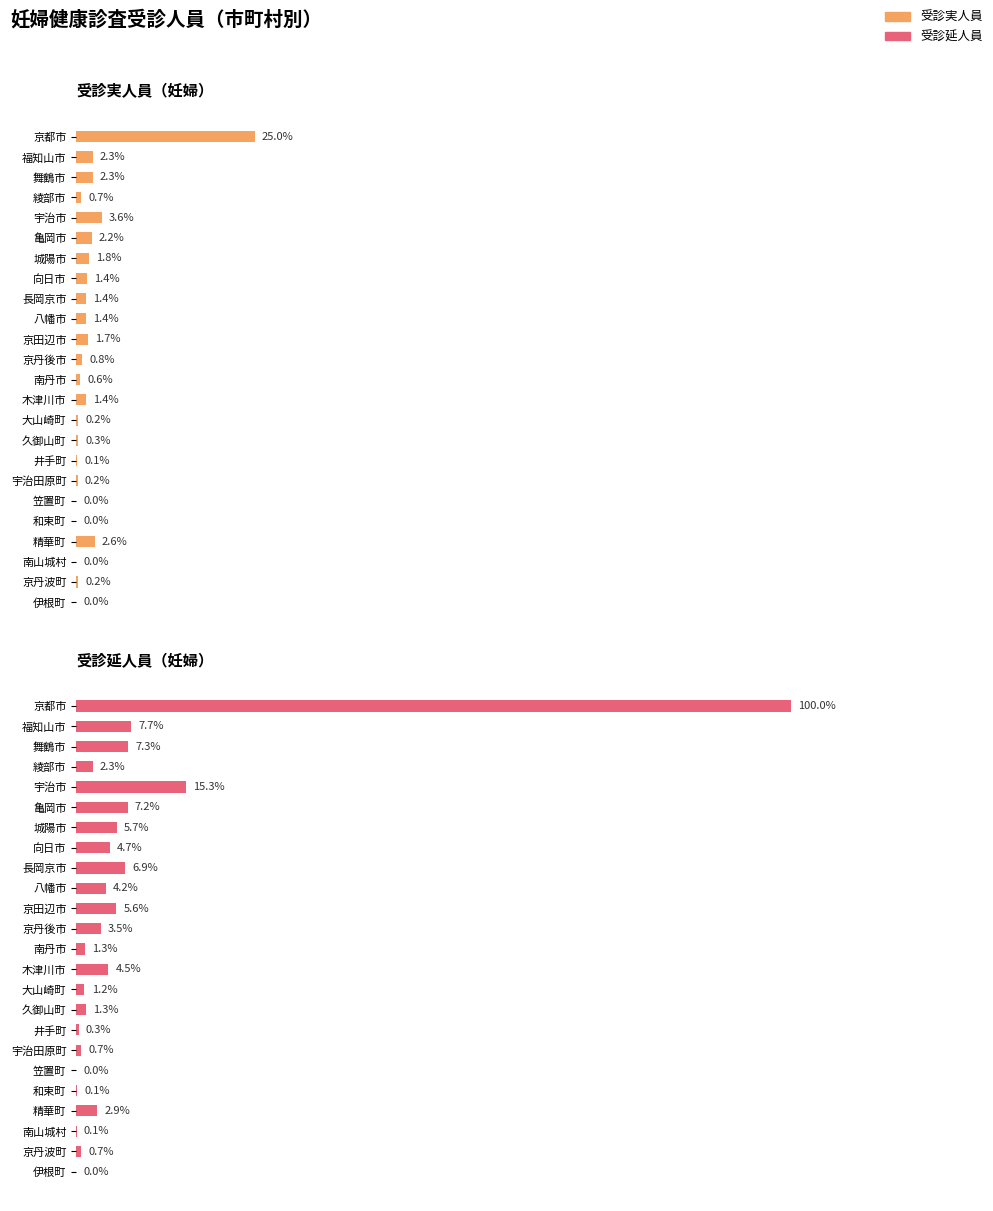

Rank the series by their maximum value, from highest to lowest.

受診延人員（妊婦）, 受診実人員（妊婦）